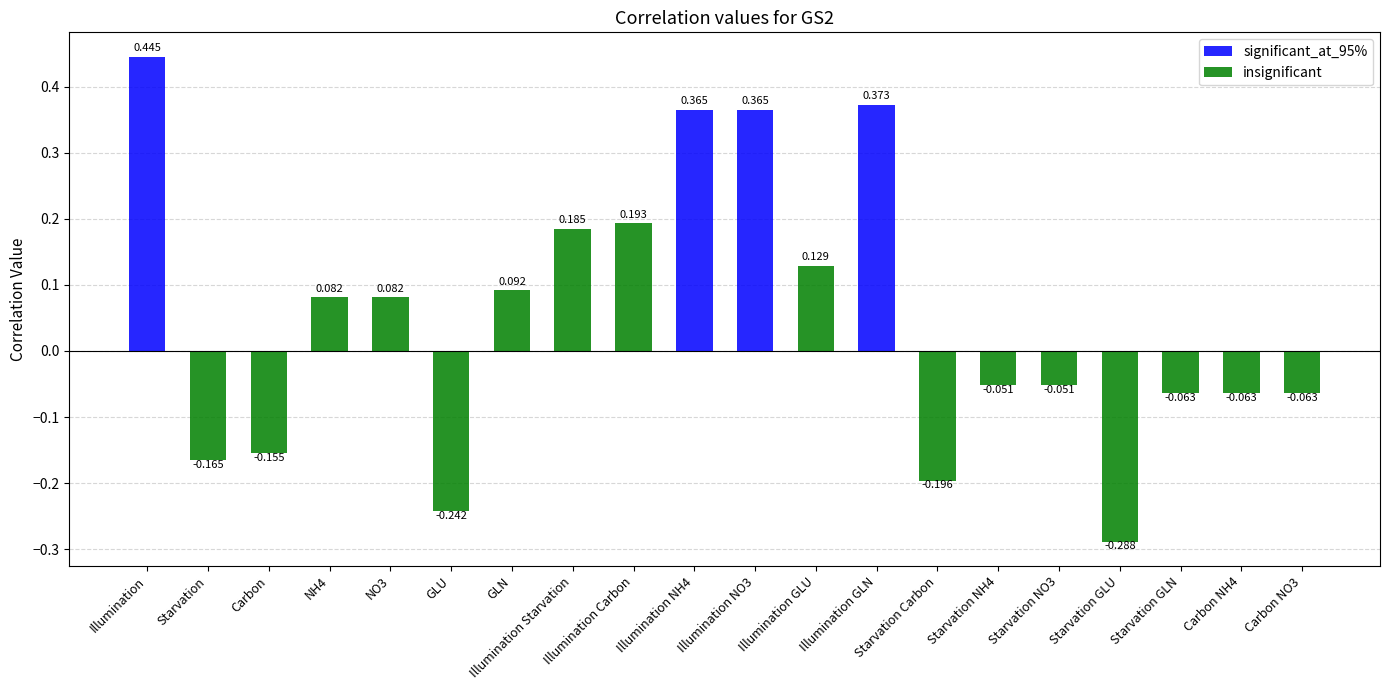

What is the maximum value shown in the chart?

0.4